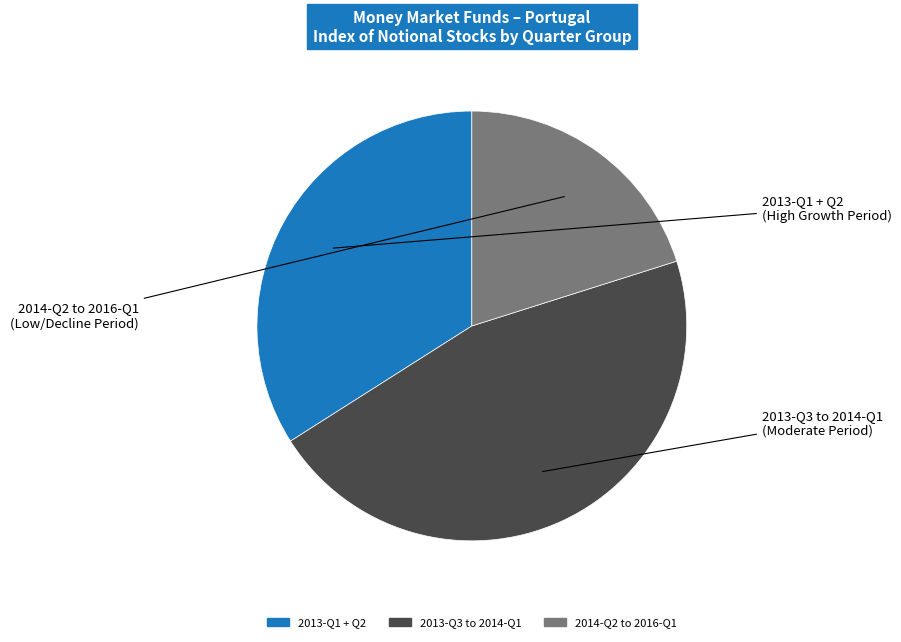

Does any single category account for the majority?

No